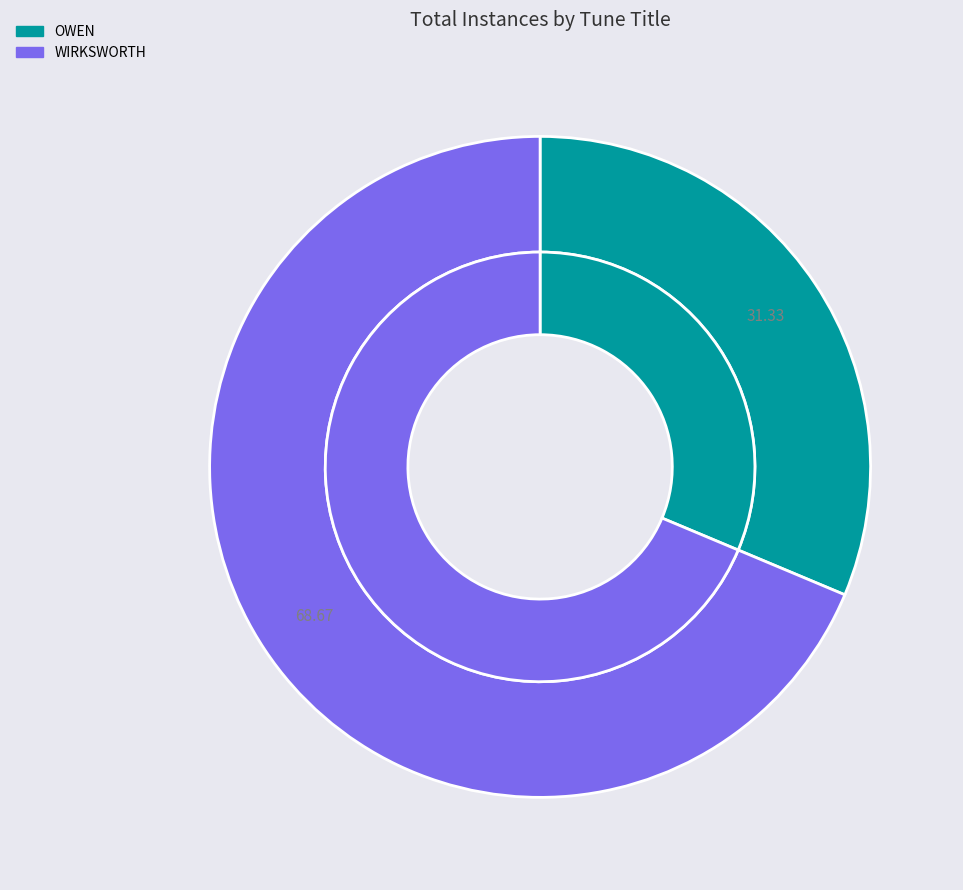

Does OWEN account for over 50% of the chart?

No